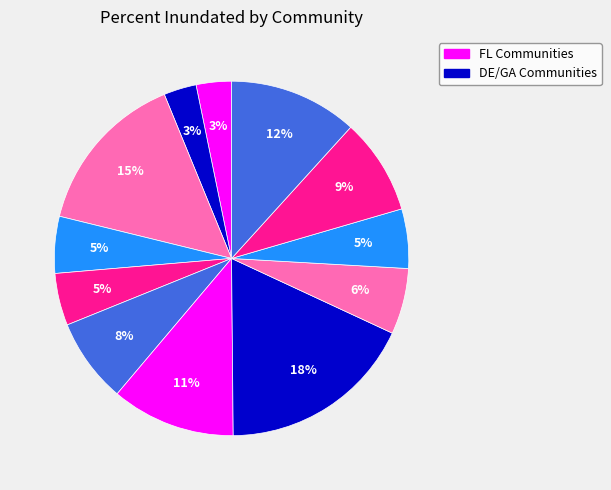

To the nearest percent, what is the average slice percentage?

8%